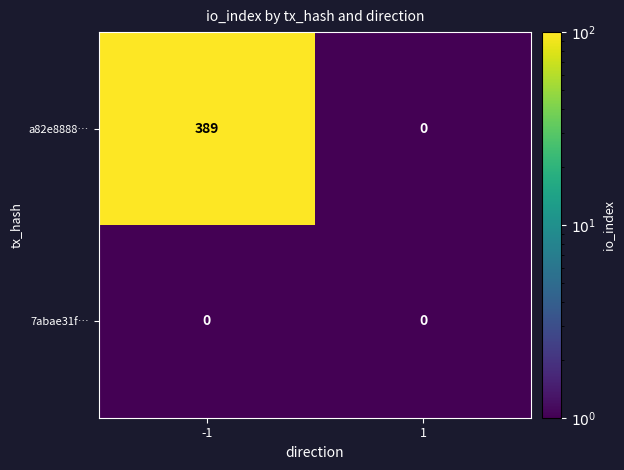

Is it true that 7abae31f… equals 0 at -1?

True